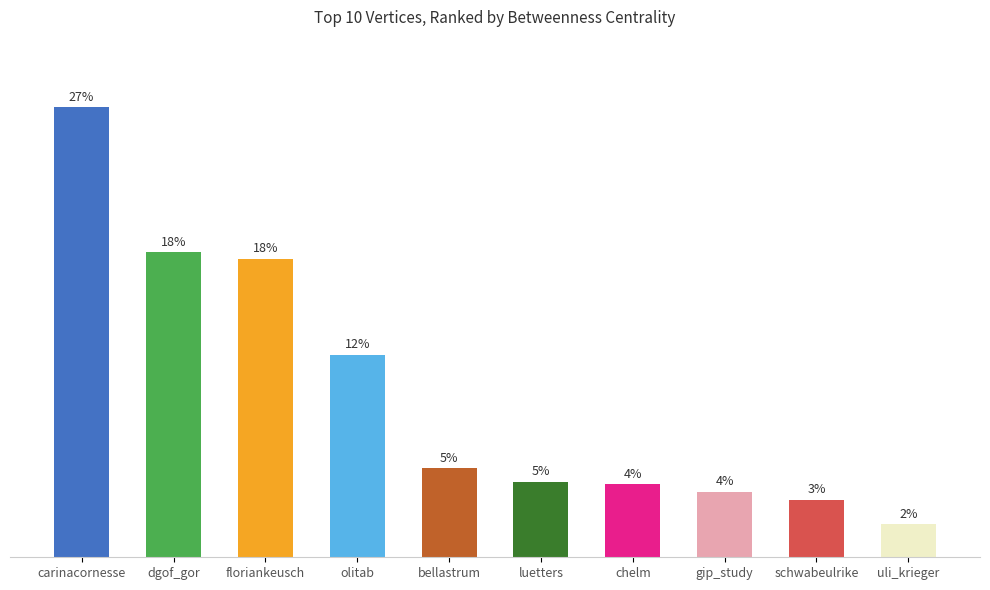

True or false: the data shows 520.5 at carinacornesse.

True